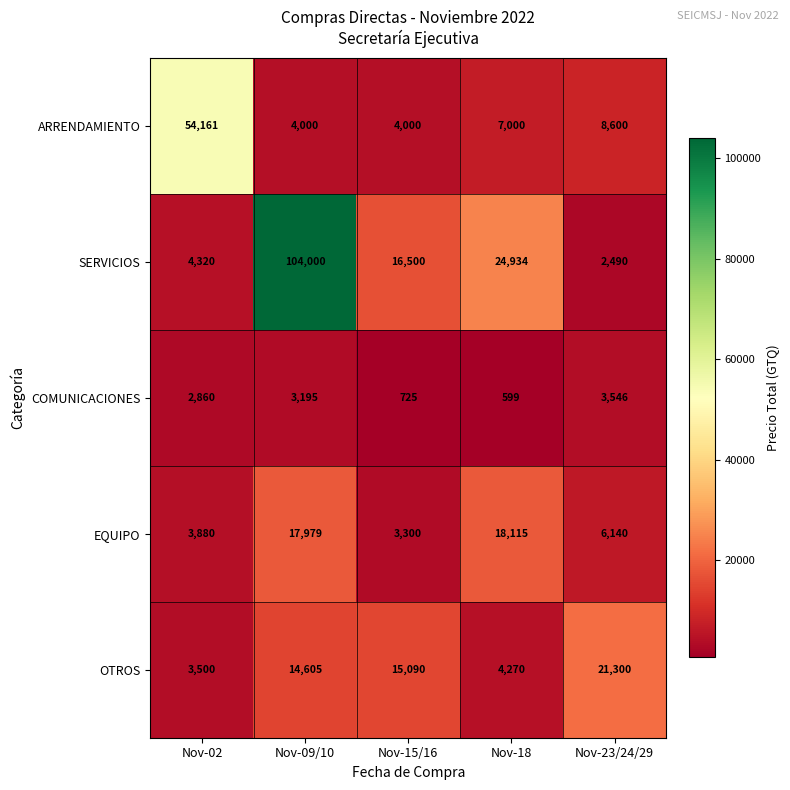

Which series has the largest range (max minus min)?

SERVICIOS